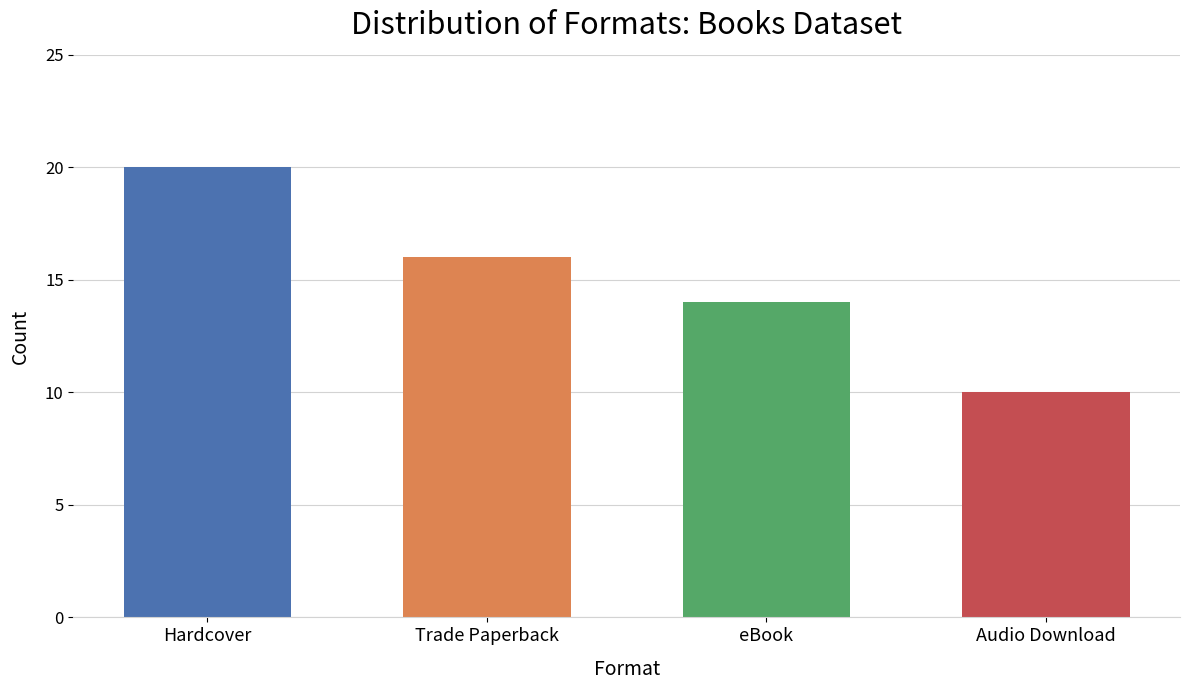

Count the number of values greater than 16.

1